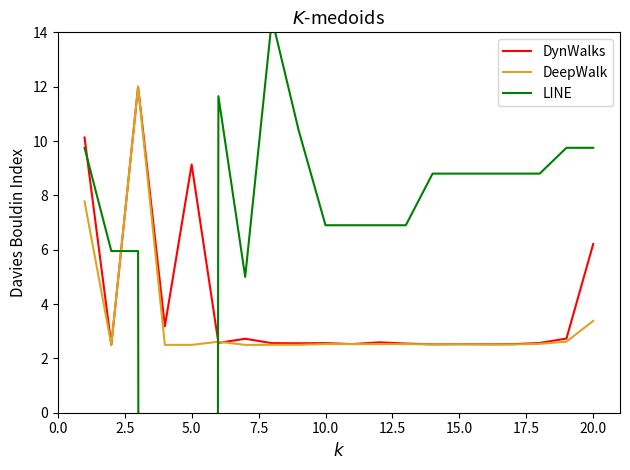

List the series in order of their peak value, highest first.

LINE, DynWalks, DeepWalk